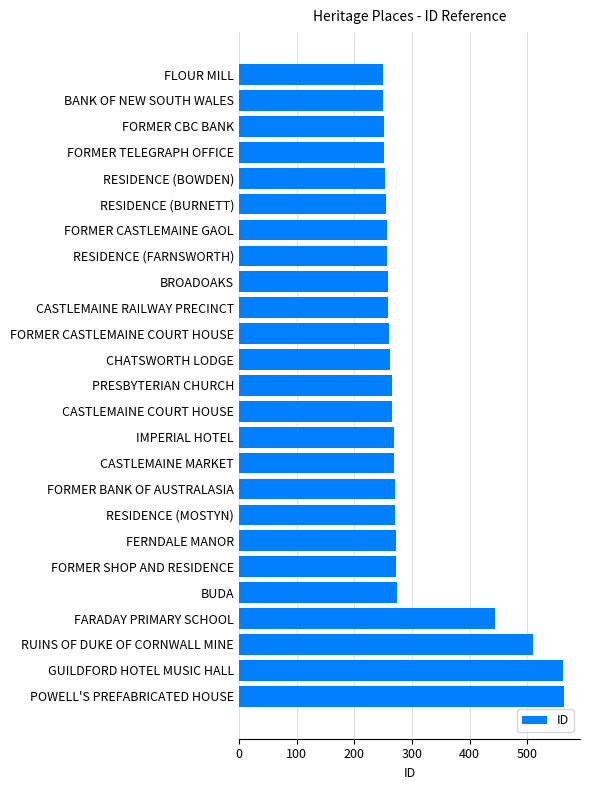

At which label is the value closest to 406?

FARADAY PRIMARY SCHOOL